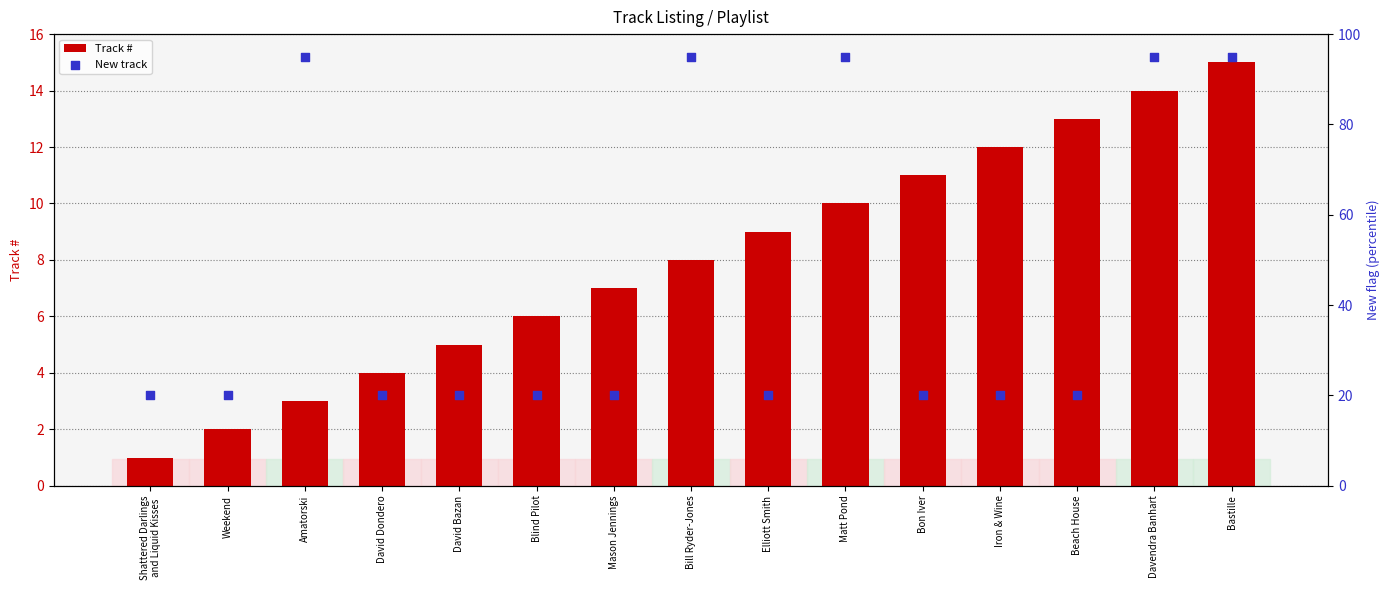

Which series has the largest total across all categories?

New track